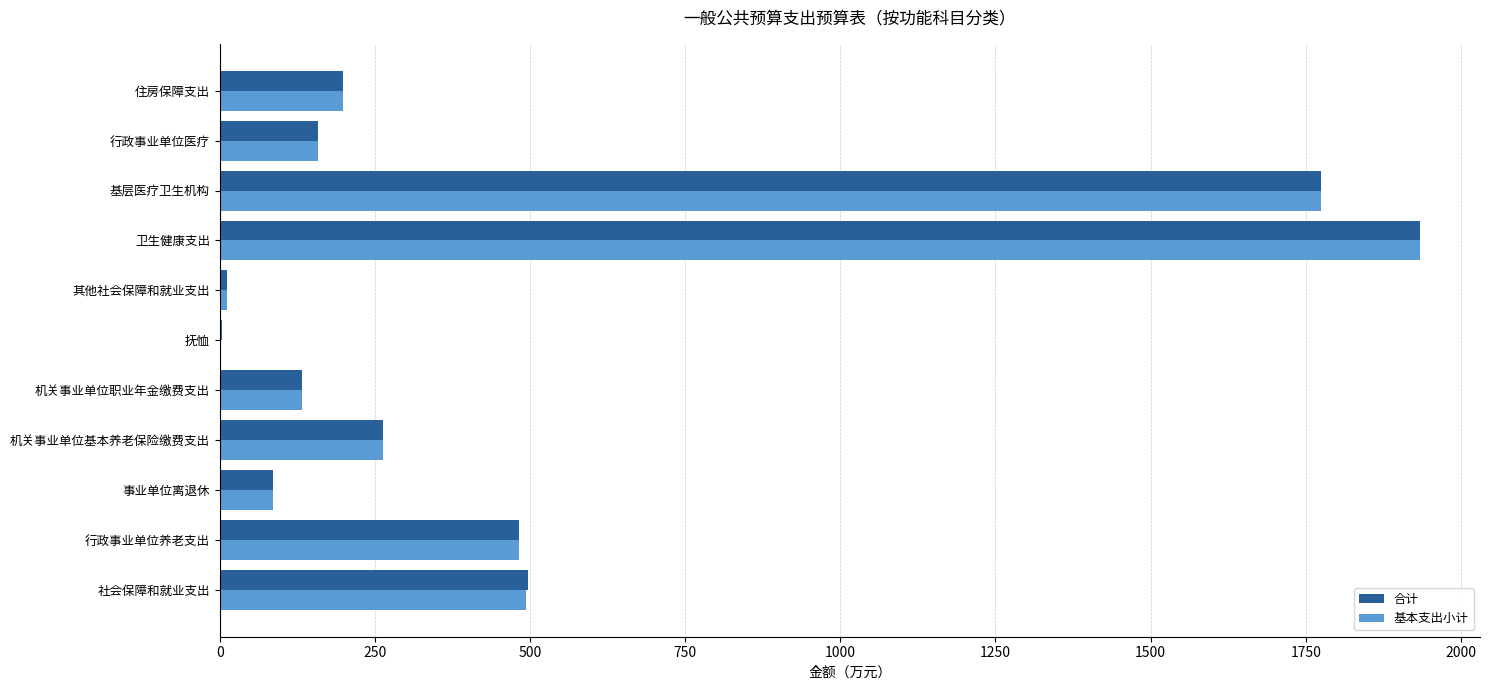

Is the value of 基本支出小计 at 事业单位离退休 greater than the value of 合计 at 行政事业单位医疗?

No